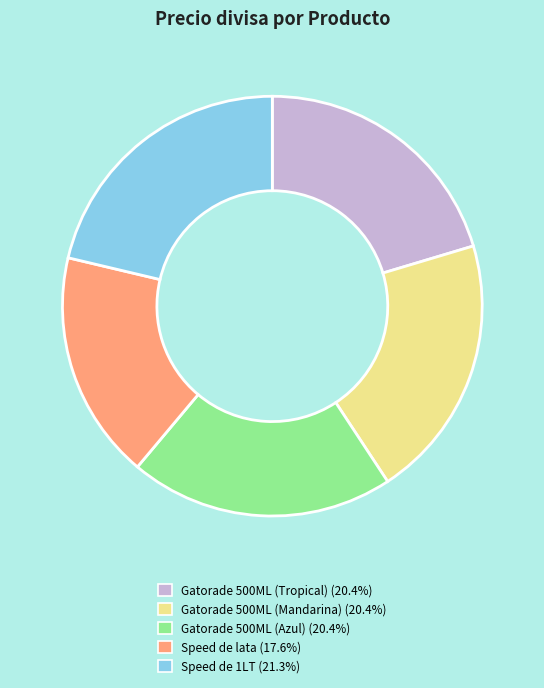

Is it true that Speed de 1LT is 28% of the pie?

False